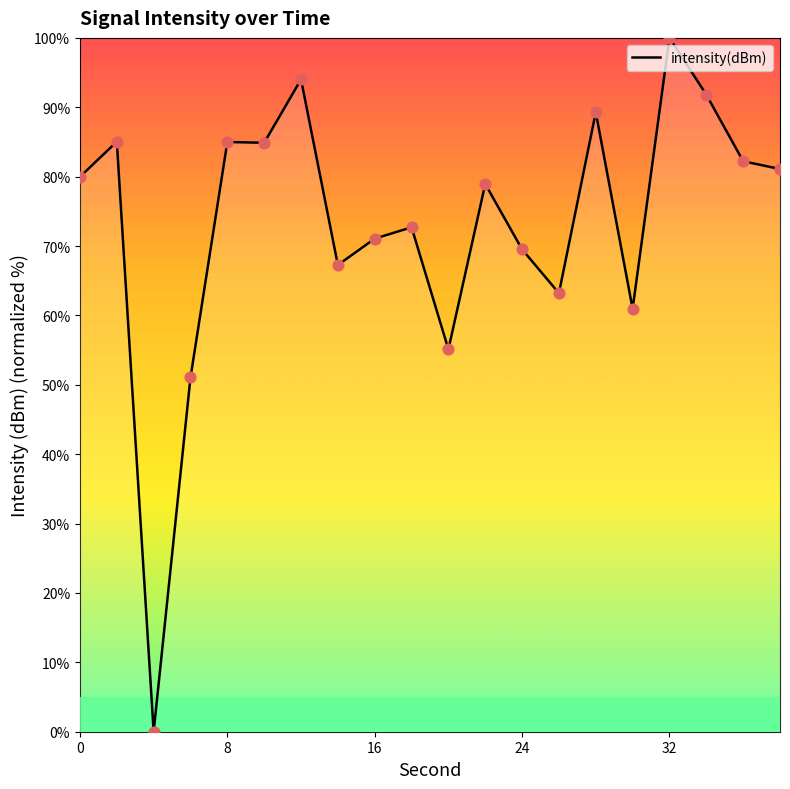

What is the difference between the maximum and minimum values?

100.0